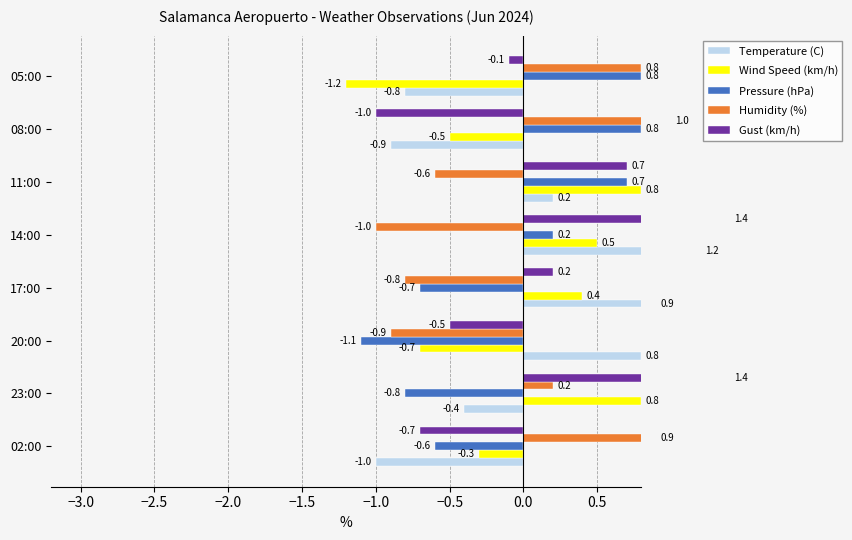

What position from the right is 11:00?

3